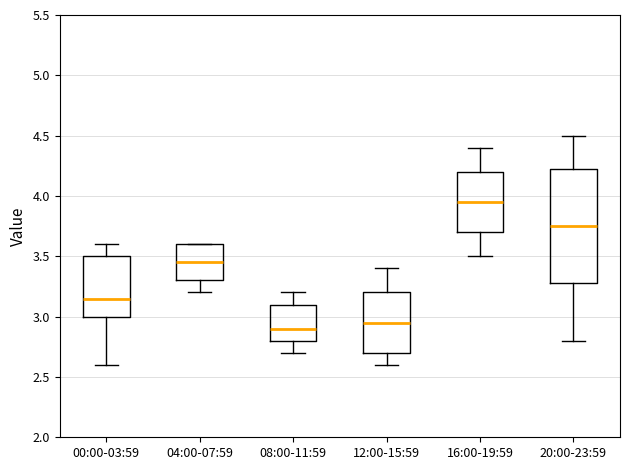

Which box has the lowest median line?

08:00-11:59